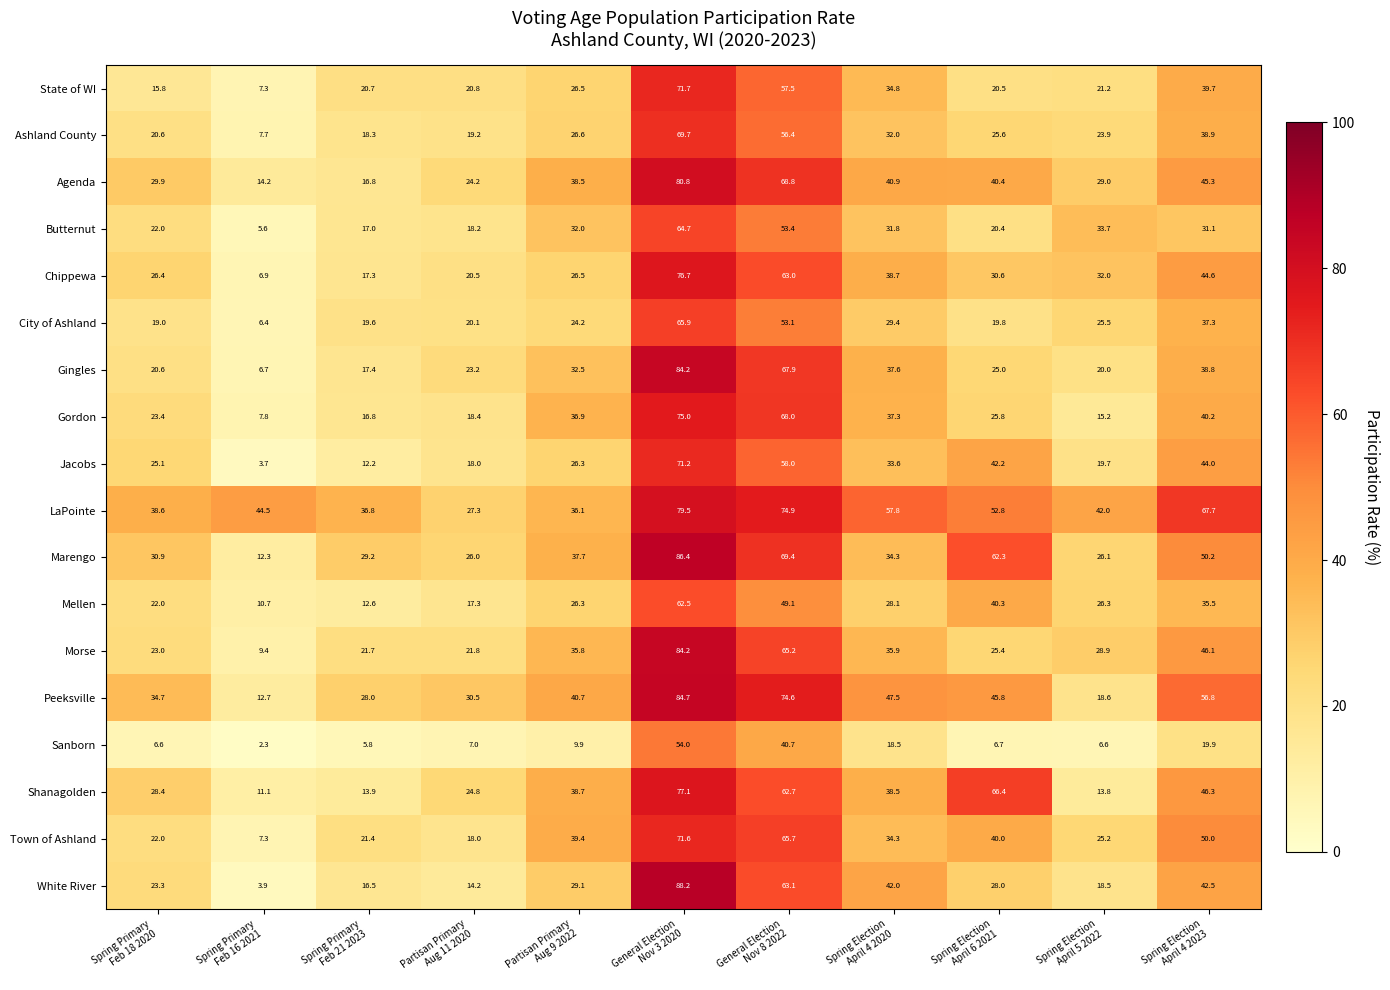

What is the average value of the Marengo series?

42.3